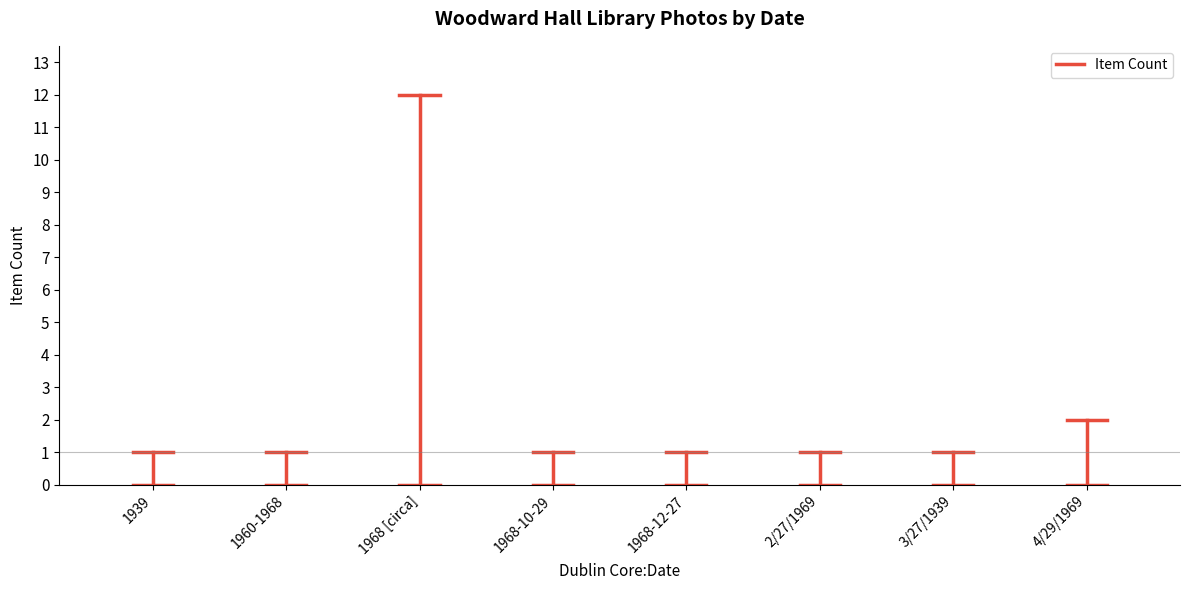

True or false: the data shows 1 at 1939.

True